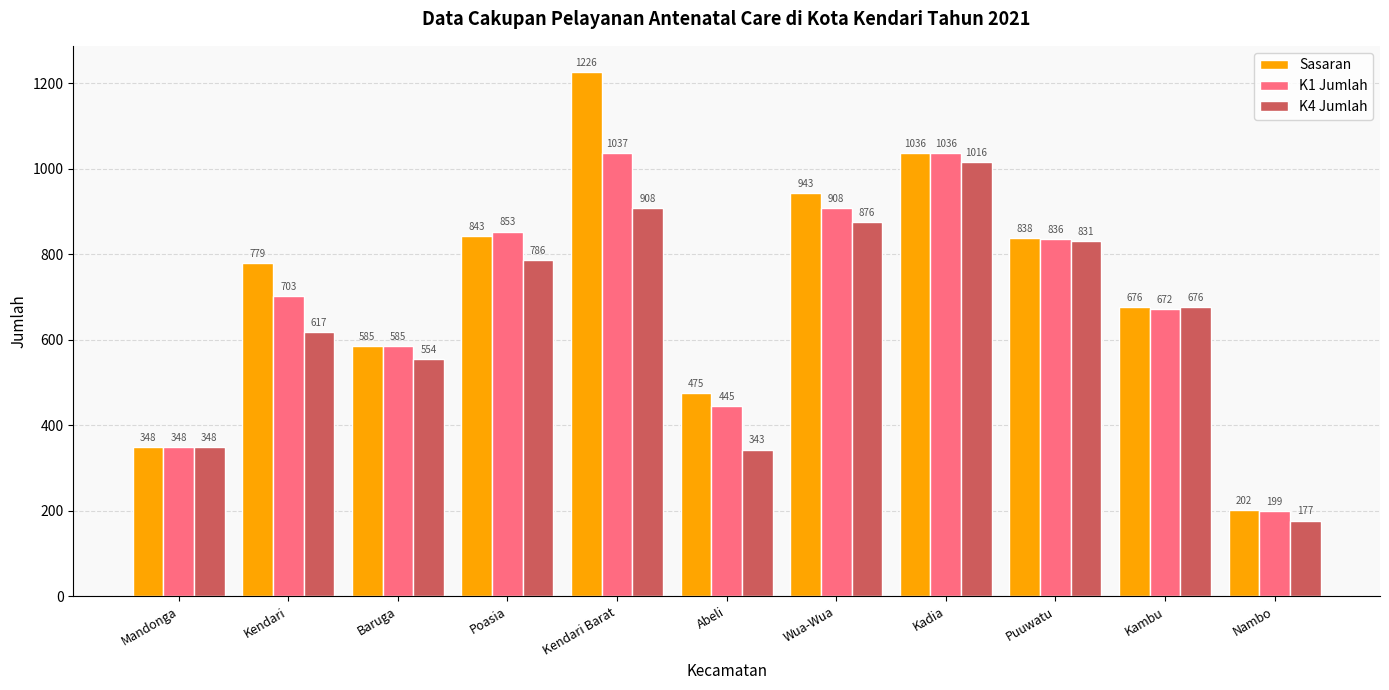

At which category does the chart reach its minimum across all series?

Nambo